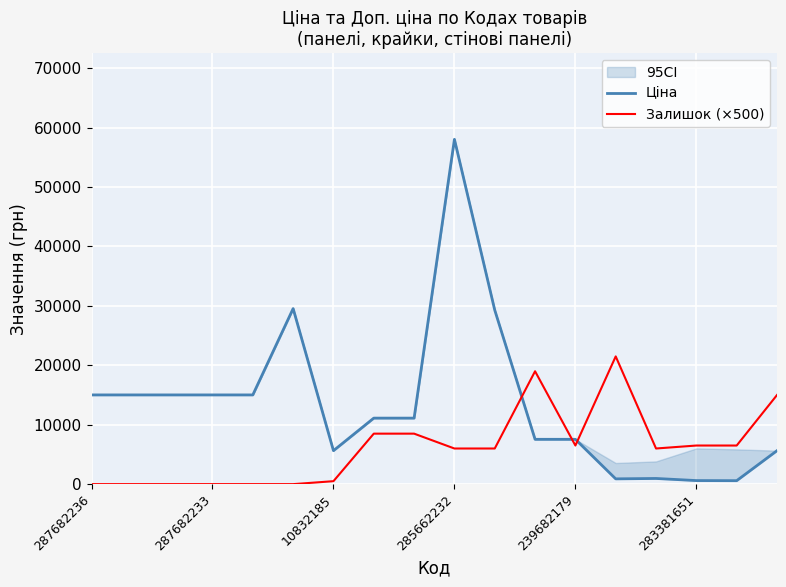

What is the value of the Ціна point at the 11th from the left?

29294.9